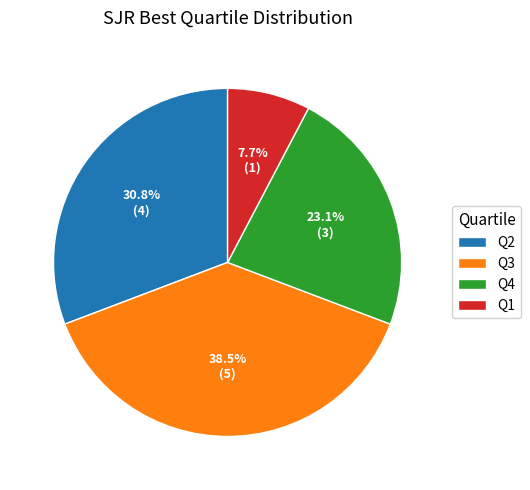

What is the largest slice in the pie chart?

Q3